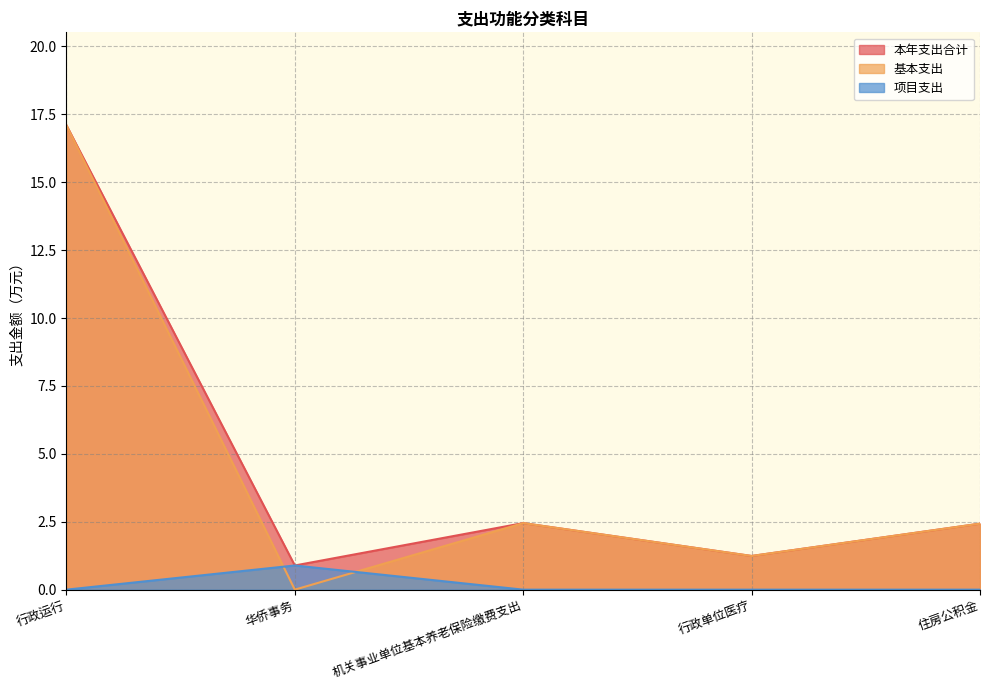

Reading left to right, what are all the values shown in this chart?

本年支出合计: 行政运行=17.1	华侨事务=0.9	机关事业单位基本养老保险缴费支出=2.5	行政单位医疗=1.2	住房公积金=2.4
基本支出: 行政运行=17.1	华侨事务=0.0	机关事业单位基本养老保险缴费支出=2.5	行政单位医疗=1.2	住房公积金=2.4
项目支出: 行政运行=0.0	华侨事务=0.9	机关事业单位基本养老保险缴费支出=0.0	行政单位医疗=0.0	住房公积金=0.0